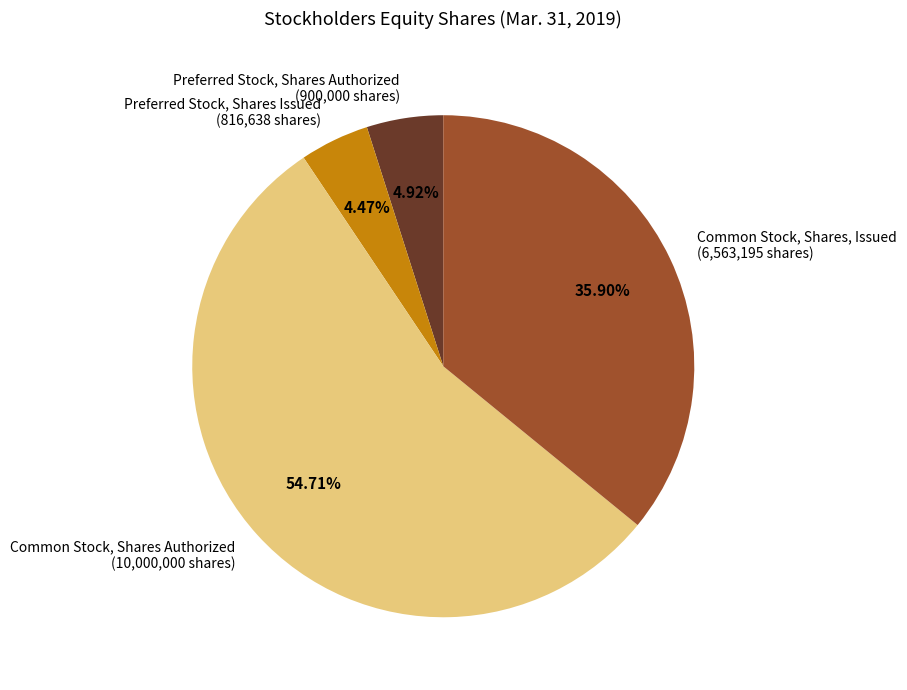

What percentage is the Common Stock, Shares Authorized slice, to the nearest percent?

55%